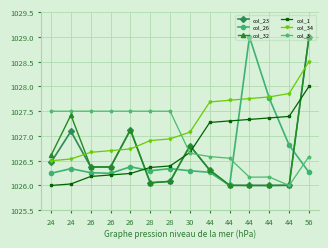

How many intersections are there between col_1 and col_26?

3